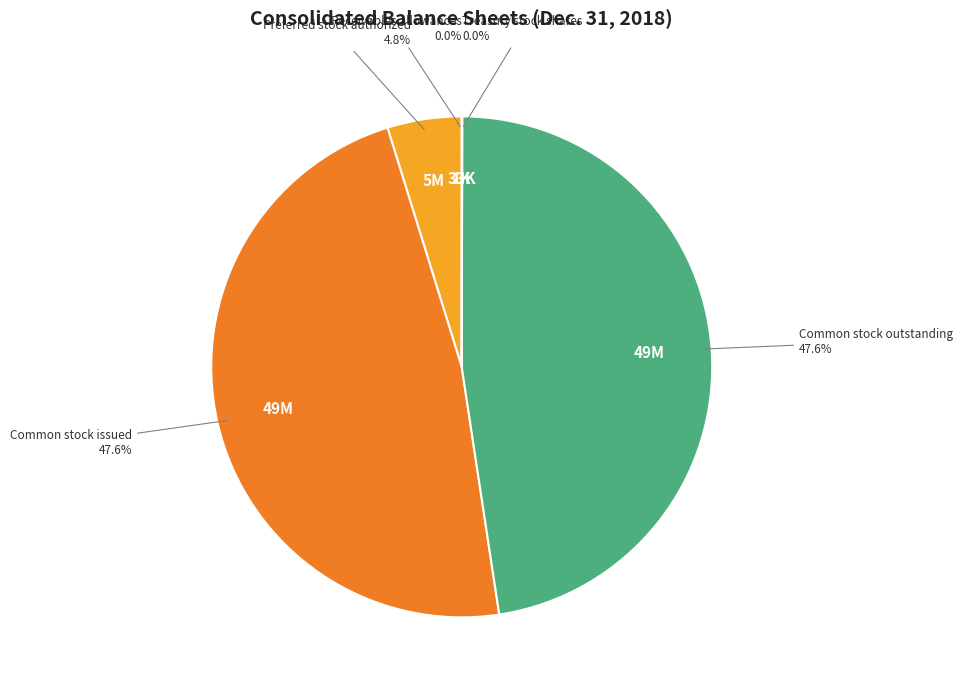

Is there any slice that represents more than half of the pie?

No